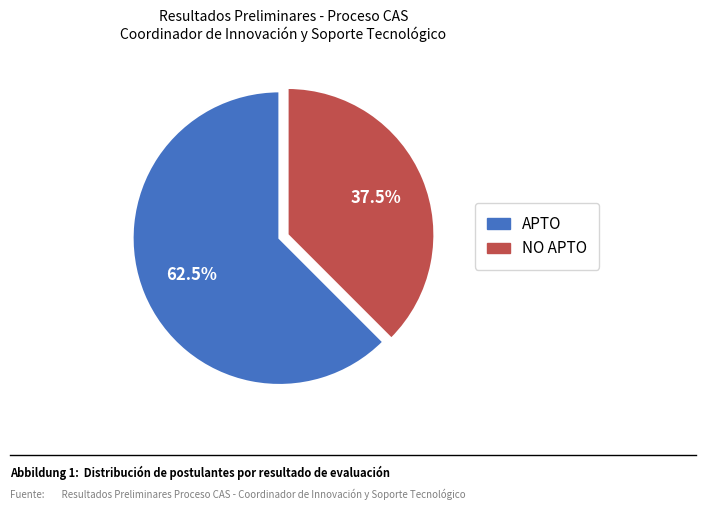

How much of the chart is everything except NO APTO?

62.5%